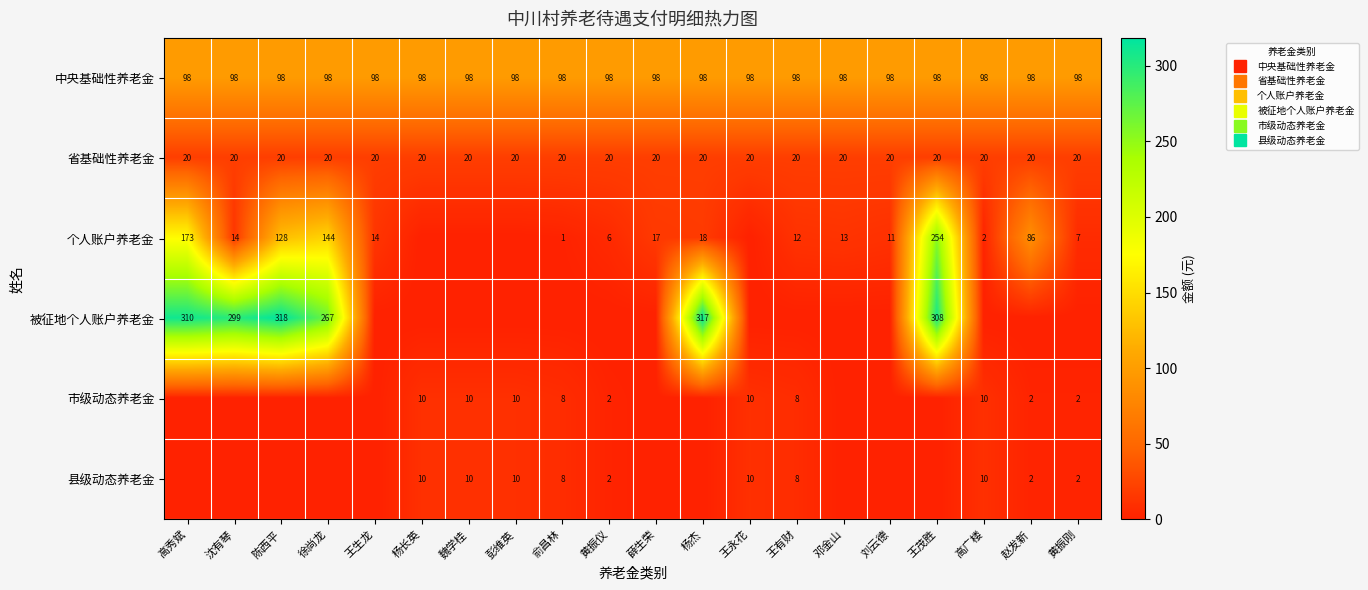

Where does the 市级动态养老金 series first go above 2?

杨长英